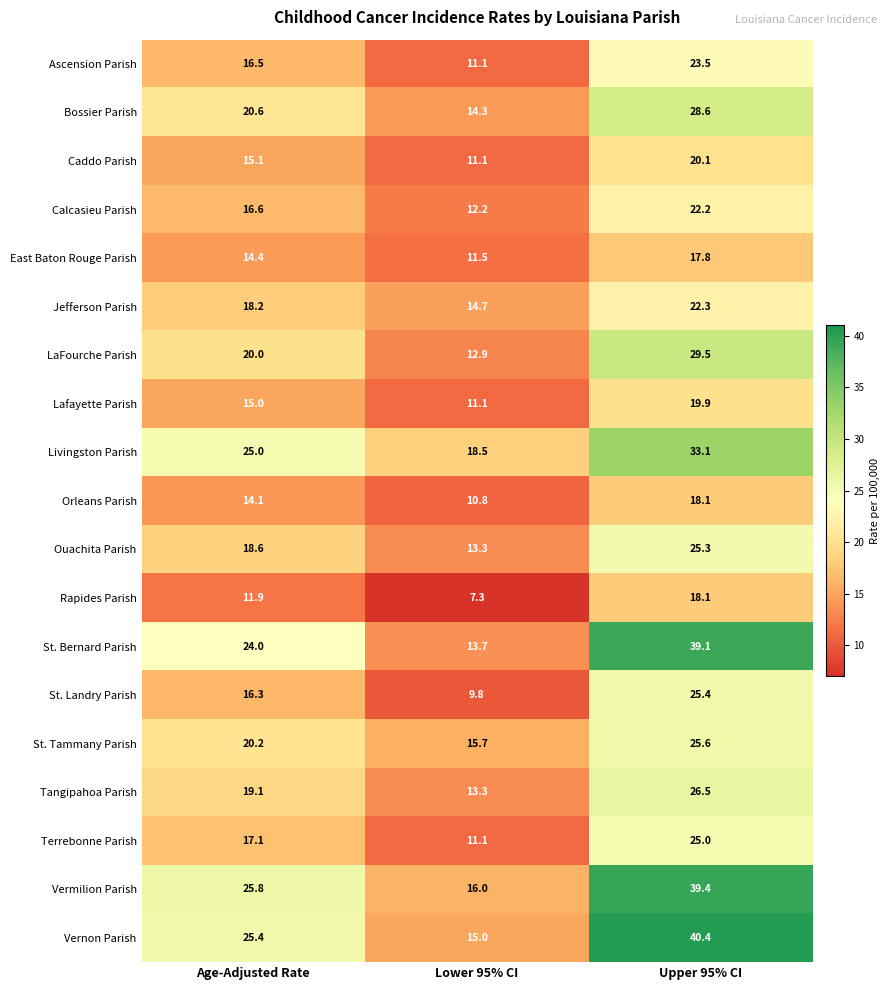

At which category is the sum across all series the highest?

Upper 95% CI